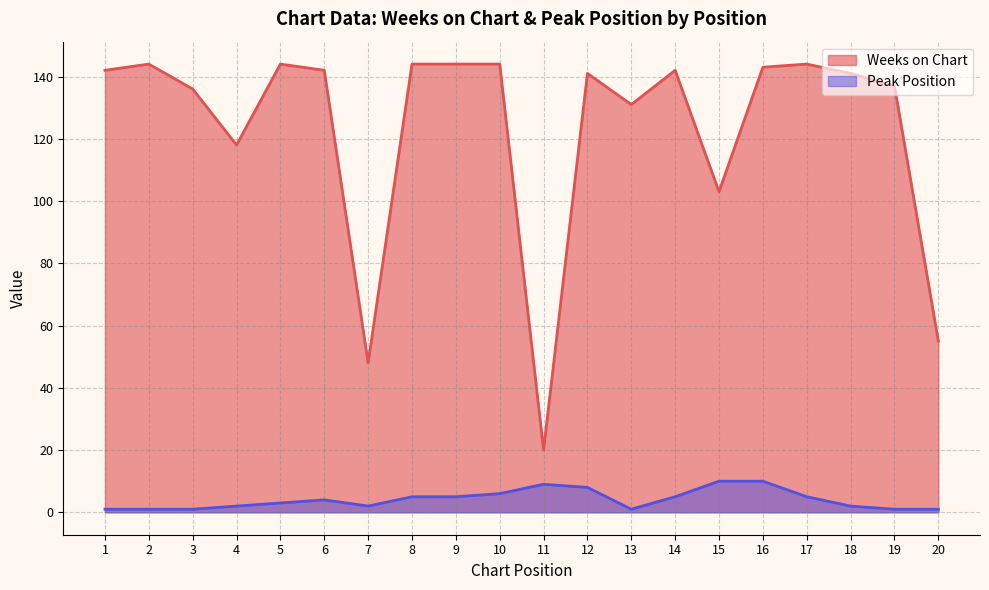

True or false: Weeks on Chart has more than 0 points higher than both neighbors.

True